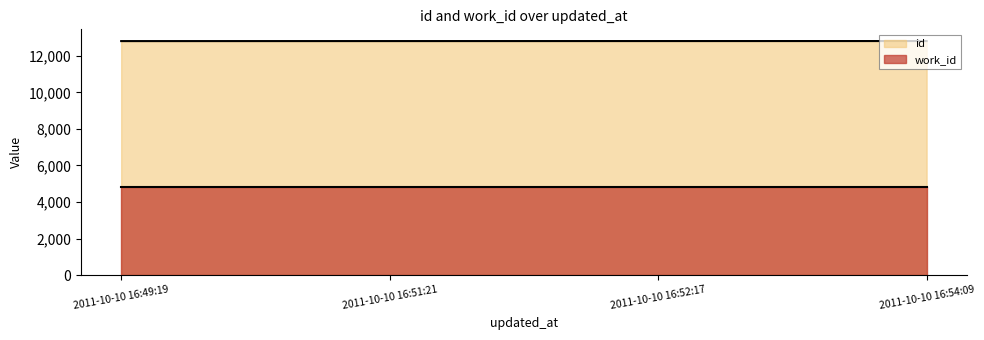

How many values in the id series are below 12810?

2